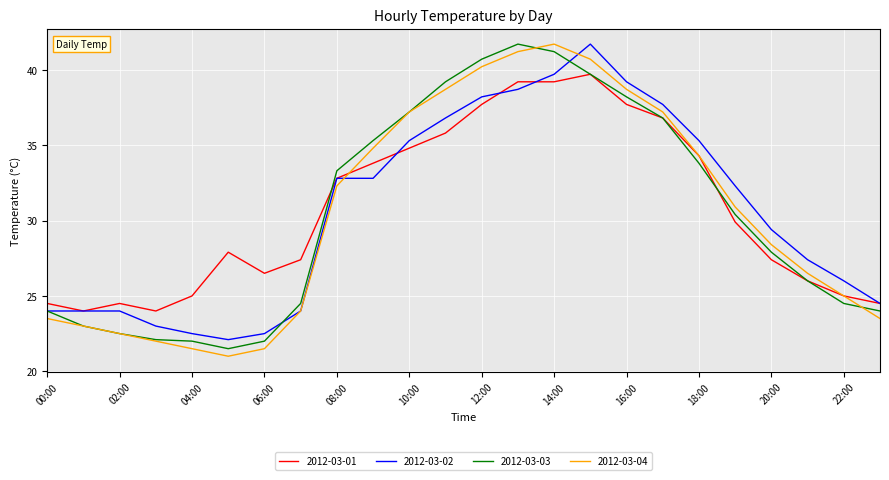

What is the maximum value for 2012-03-02?

41.7